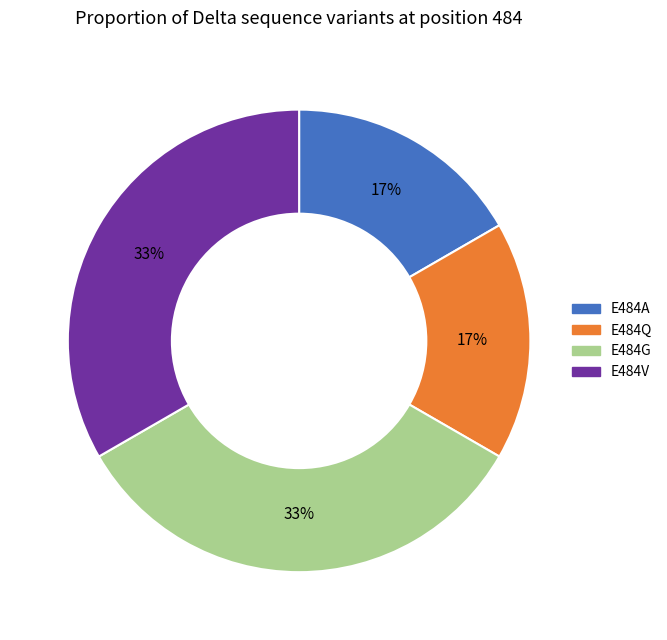

To the nearest percent, what is the average slice percentage?

25%